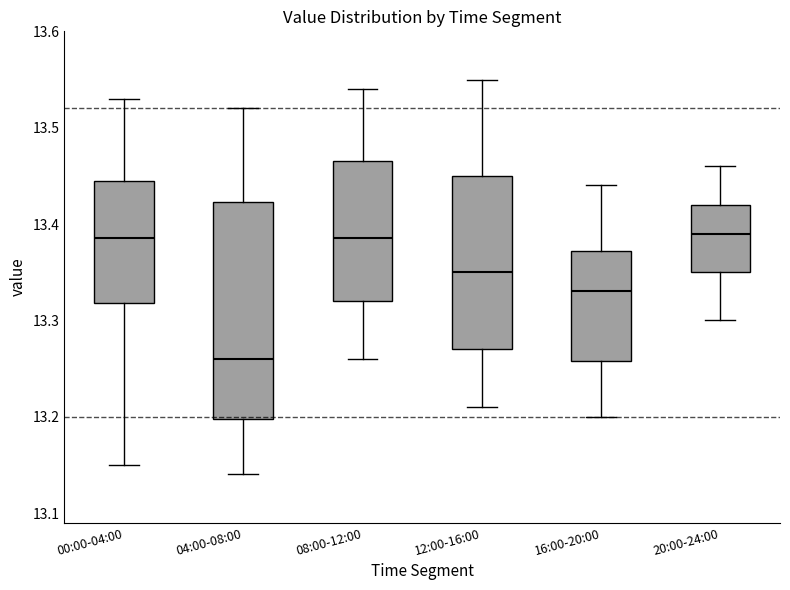

Which box is the tallest, from its lower edge to its upper edge?

04:00-08:00